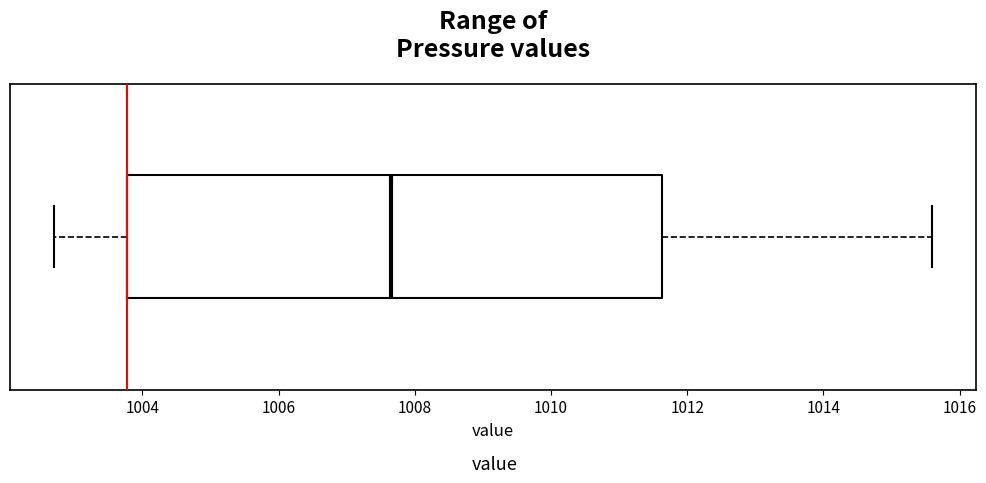

Where is the right edge of the box on the x-axis? The values are not printed on the chart, so give them approximately, as read against the axis.

1011.6